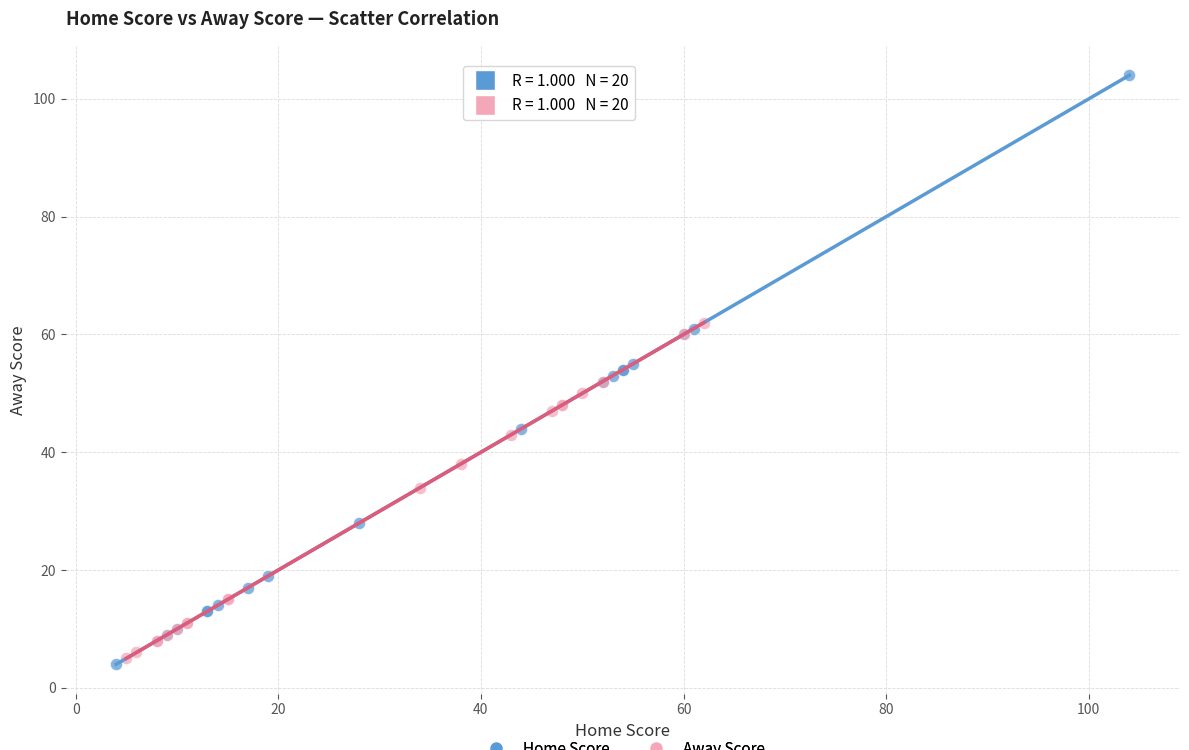

Which series contains the highest Y value?

Home Score